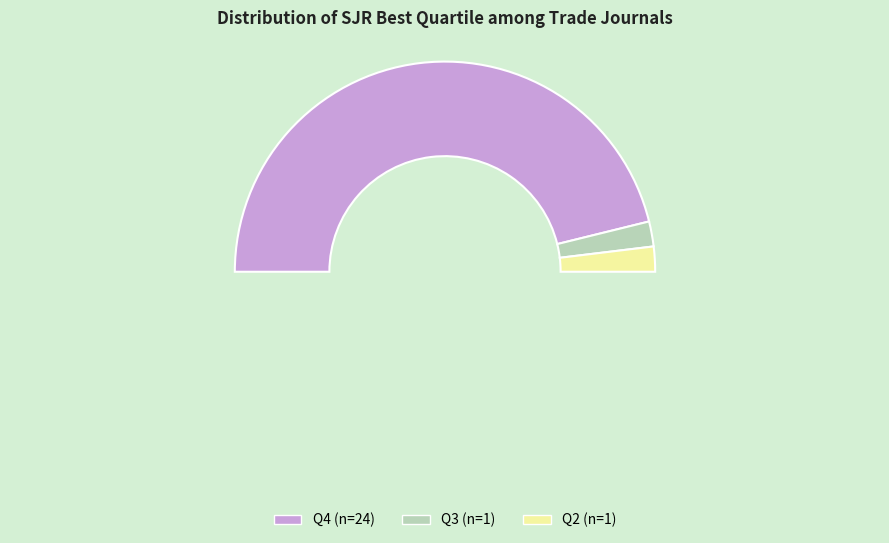

Is Q4 the majority of the pie?

Yes